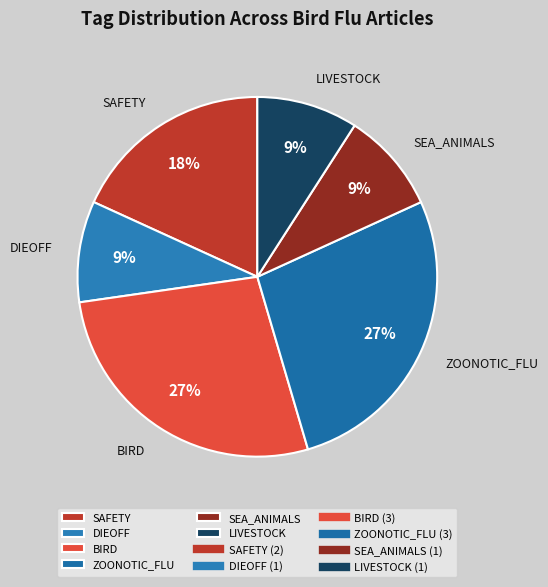

Is there any slice that represents more than half of the pie?

No